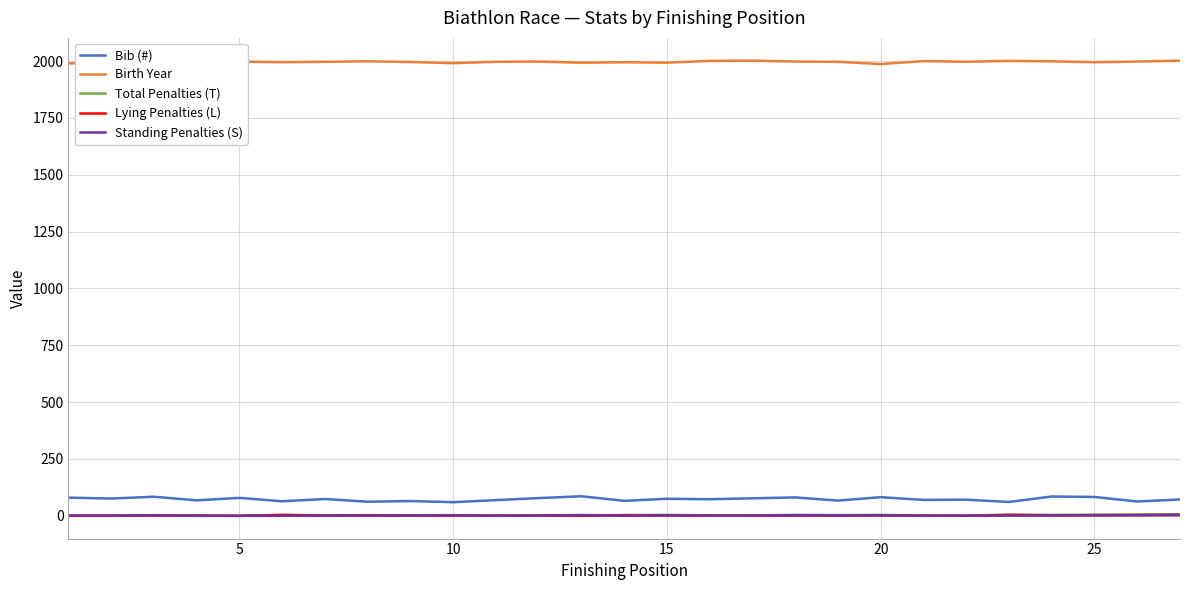

What is the minimum value for Birth Year?

1987